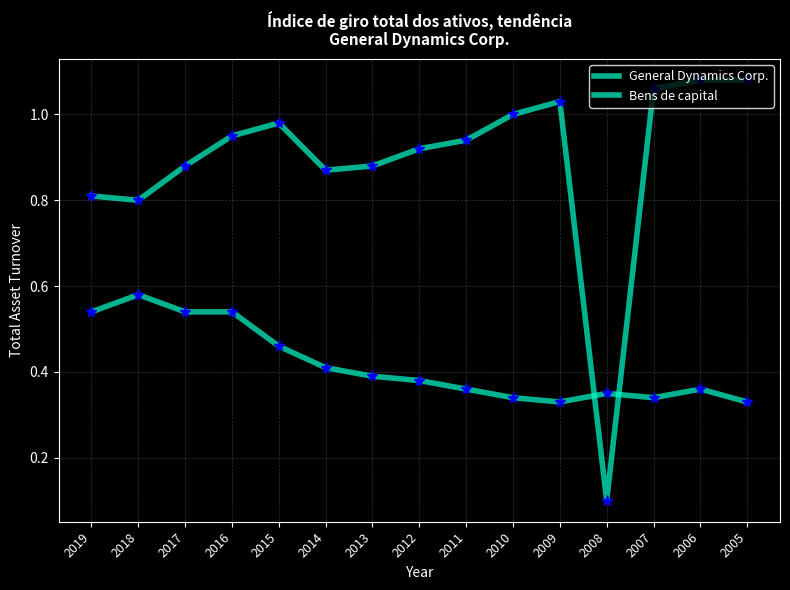

Is this an area chart (filled region under the line)?

No